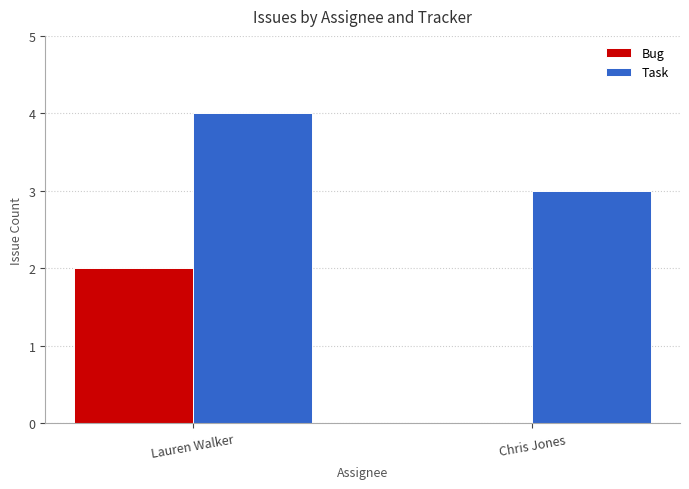

Which series has the largest range (max minus min)?

Bug